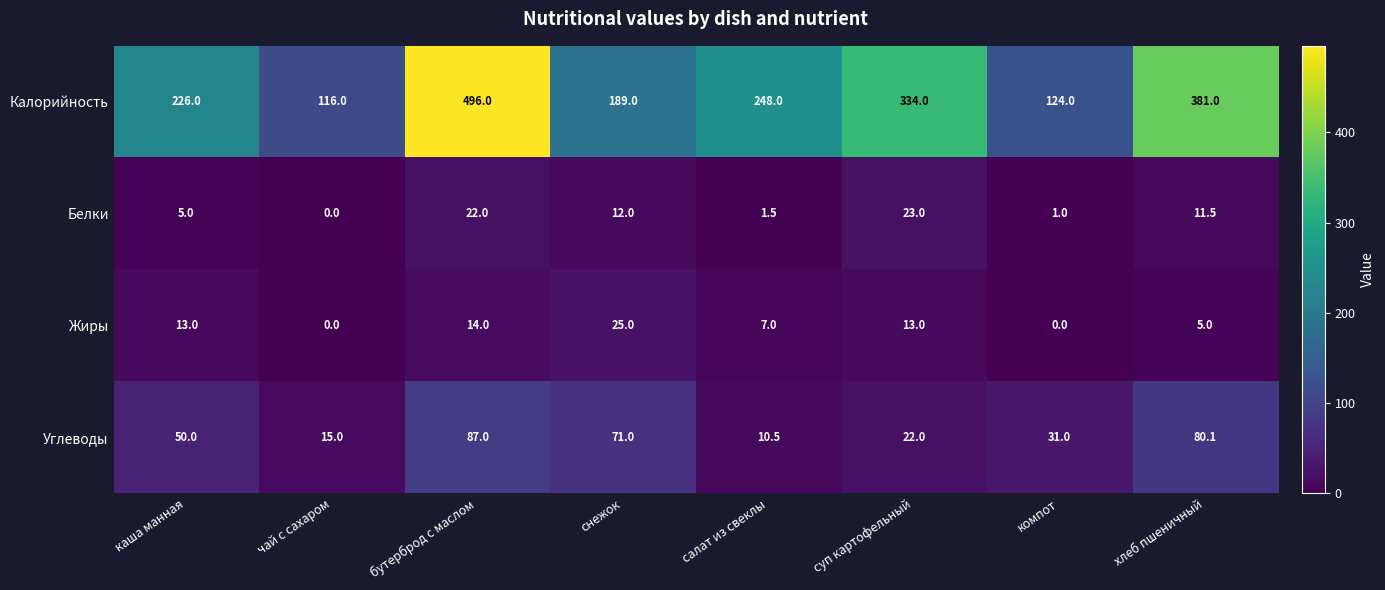

Which series changed the most between чай с сахаром and бутерброд с маслом?

Калорийность